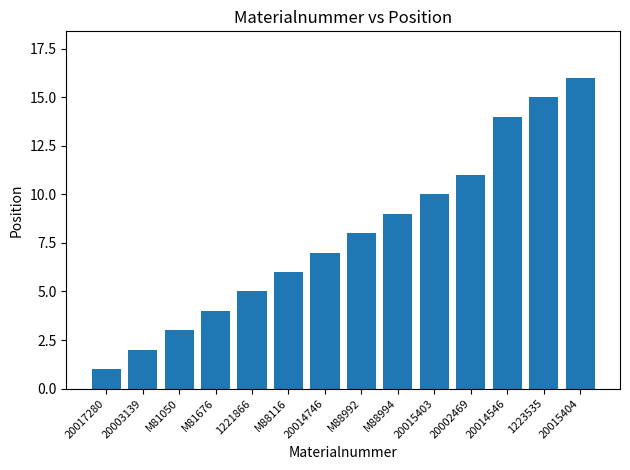

Is it true that the value at M88116 is 6?

True